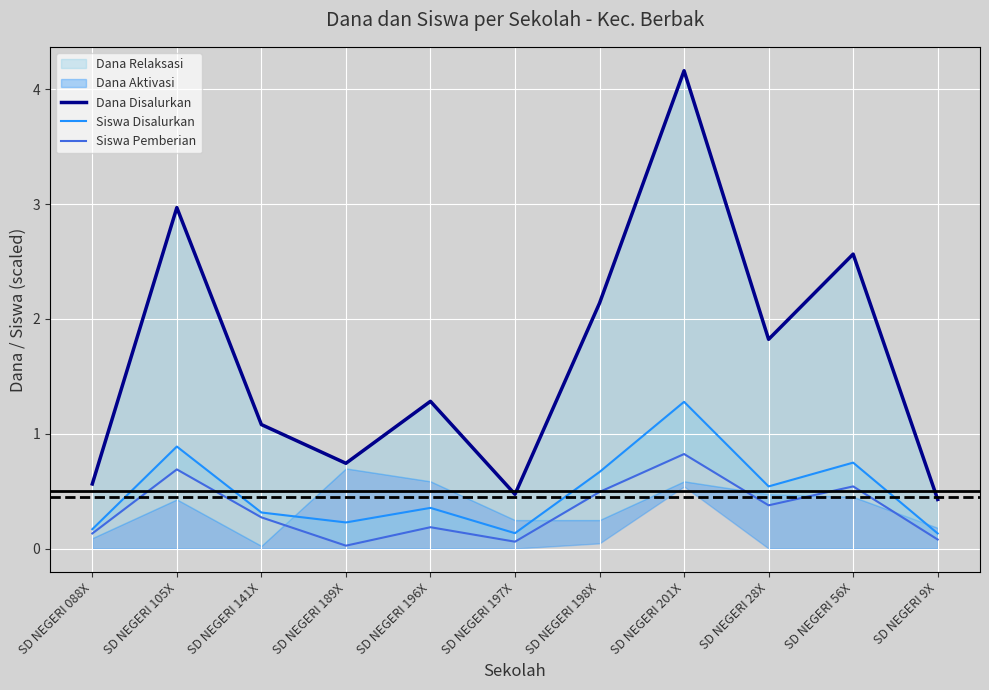

What is the difference between the highest and lowest values at SD NEGERI 197X?

0.4